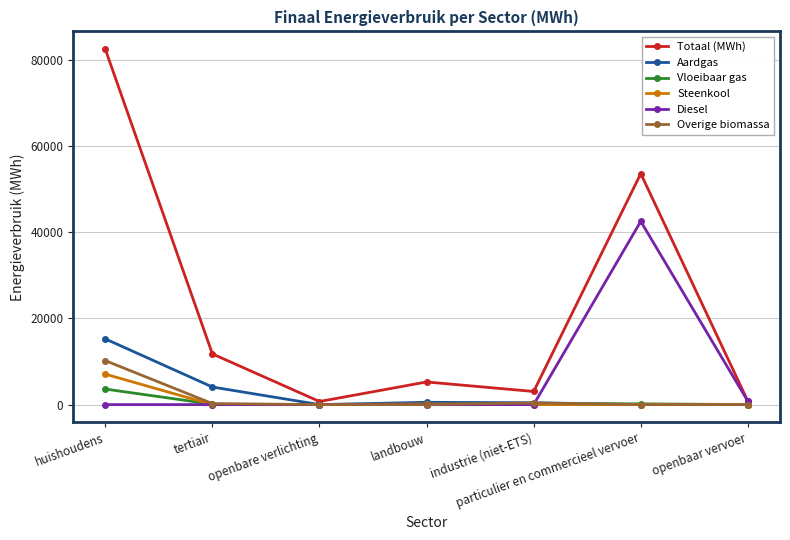

What is the label of the 4th point from the left?

landbouw